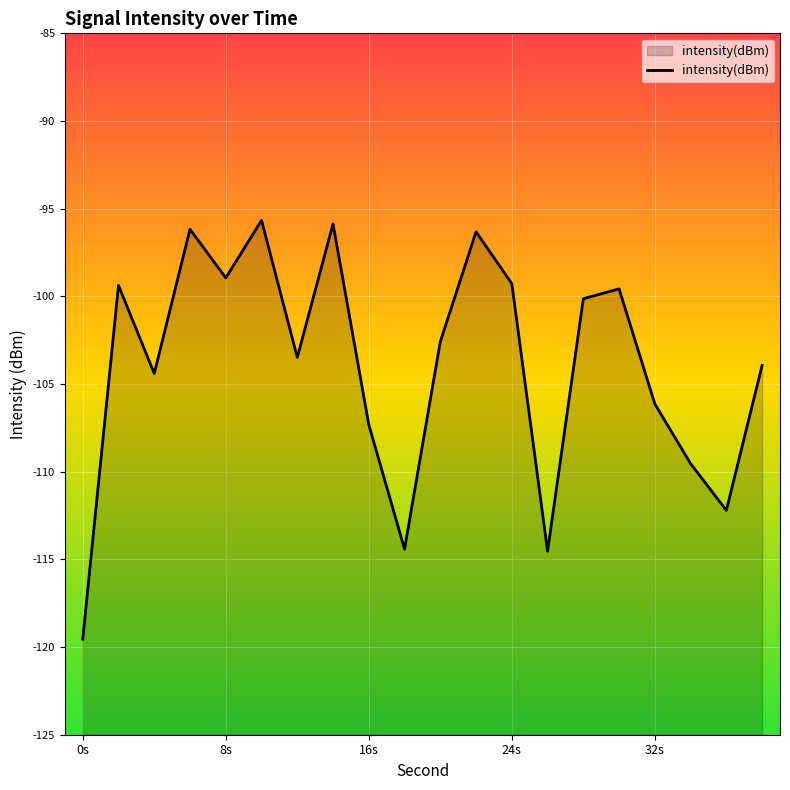

What is the difference between the maximum and minimum values?

23.9